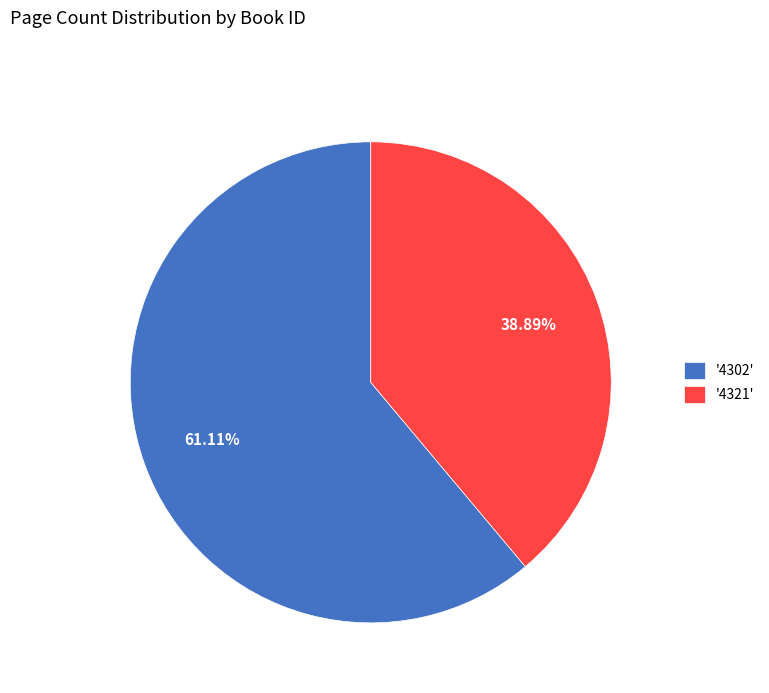

Which category has the smallest portion of the pie?

'4321'